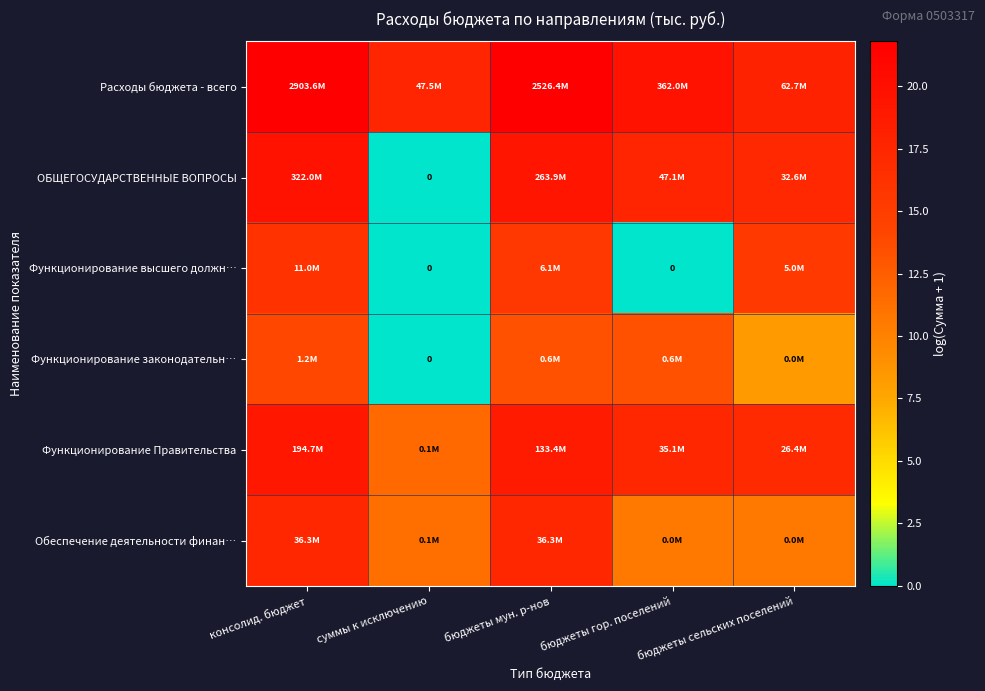

The value of Функционирование Правительства at бюджеты мун. р-нов is 18.7. True or false?

True